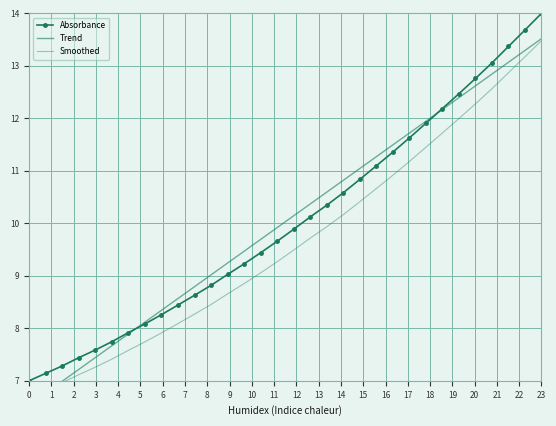

What is the maximum value for Absorbance?

14.0